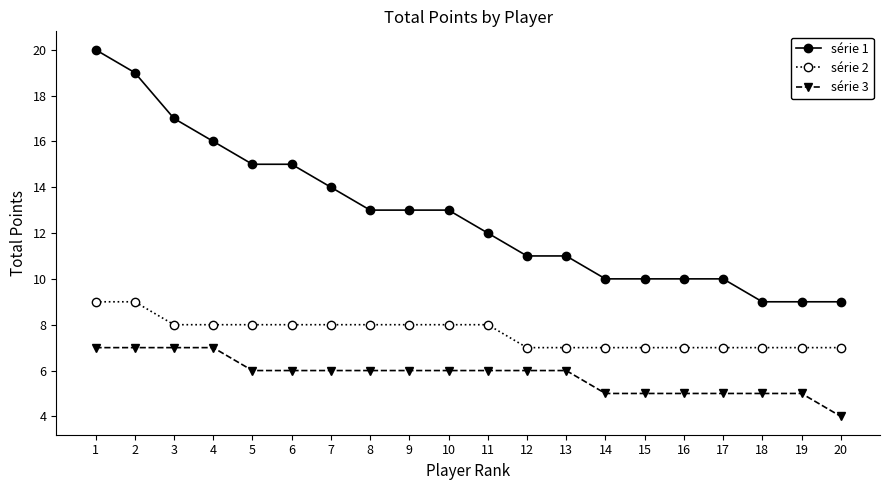

What is the difference between the highest and lowest values at 20?

5